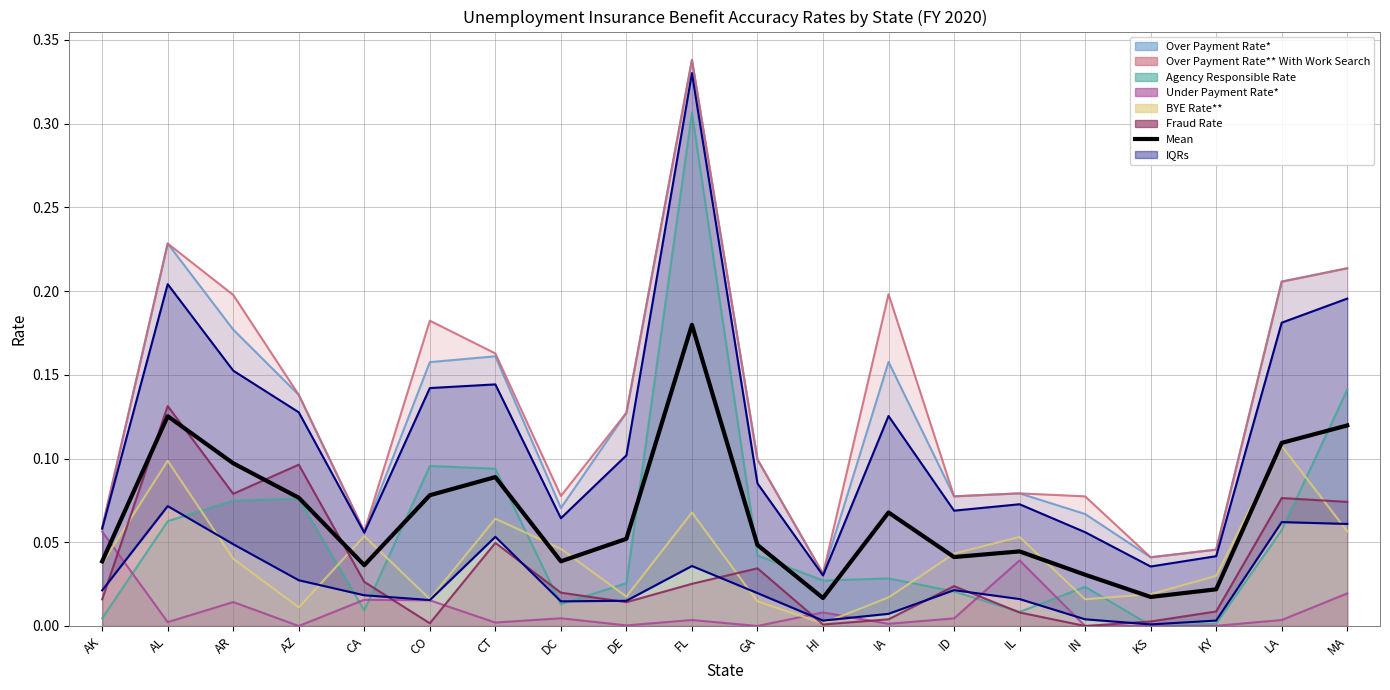

Does the chart display data point markers on the line(s)?

No